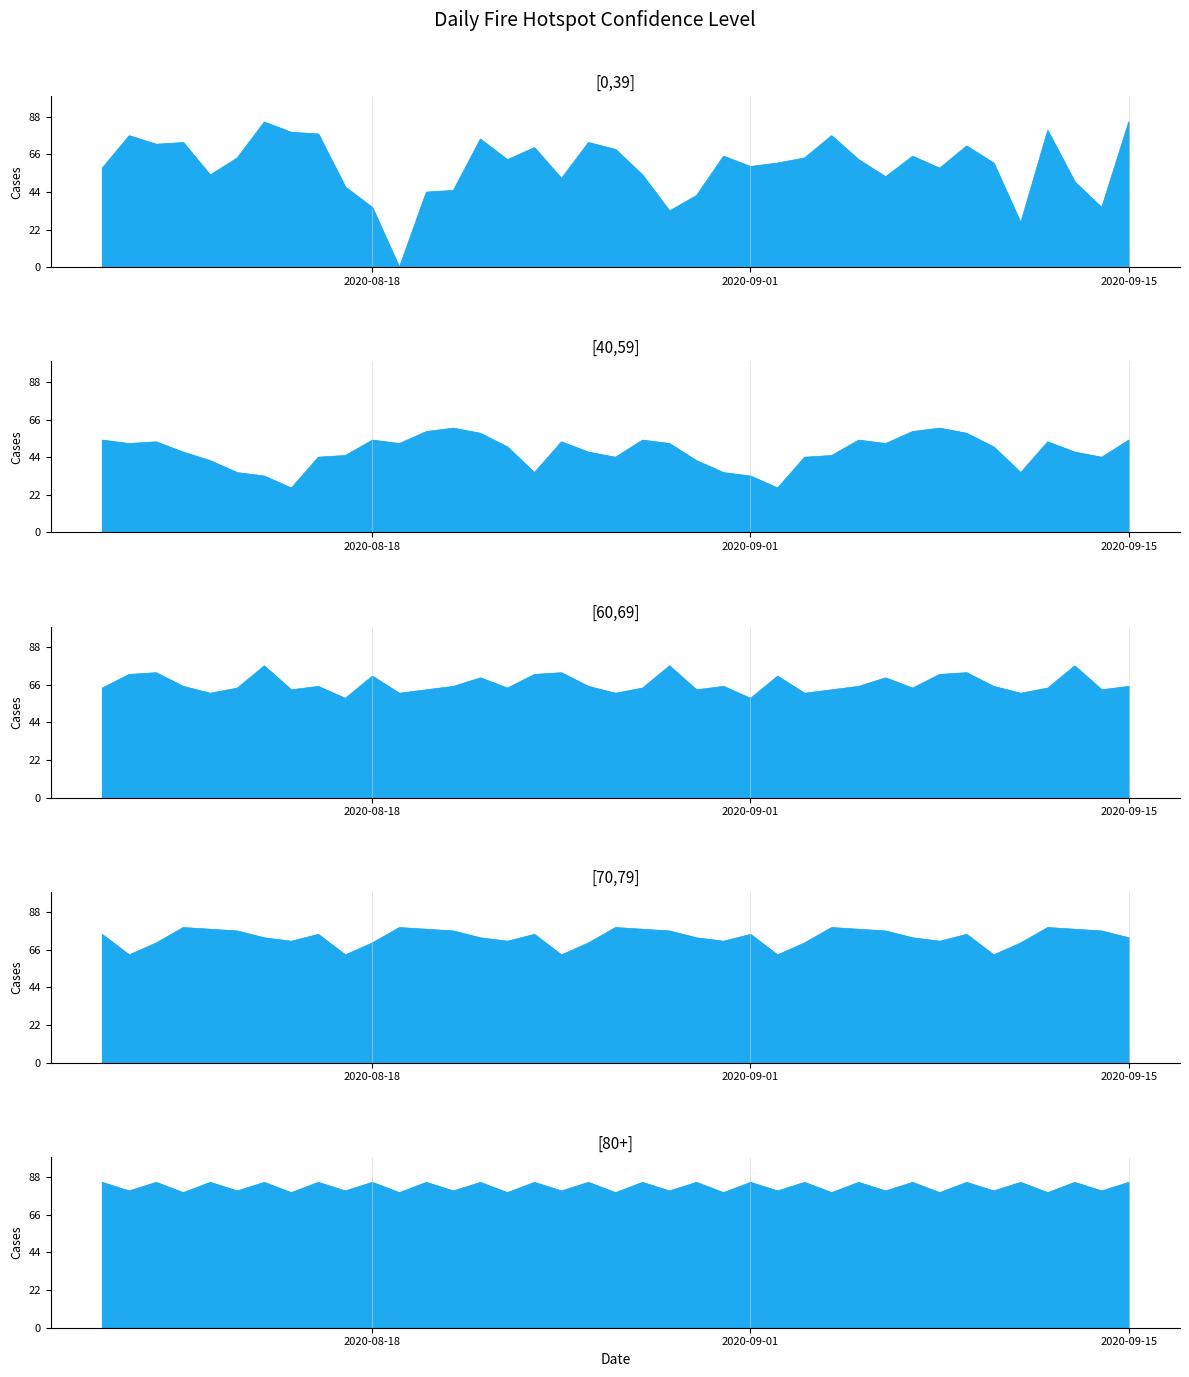

True or false: [60,69] has more than 0 points higher than both neighbors.

True